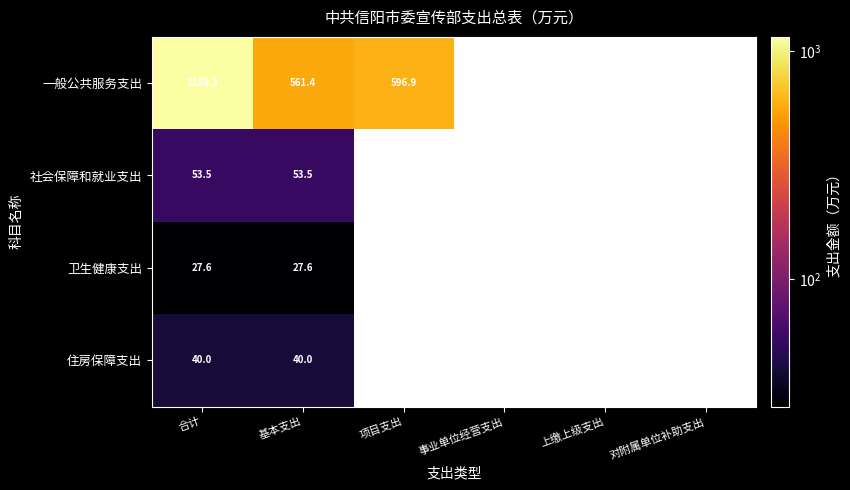

At 合计, list the series in order from smallest to largest.

卫生健康支出, 住房保障支出, 社会保障和就业支出, 一般公共服务支出